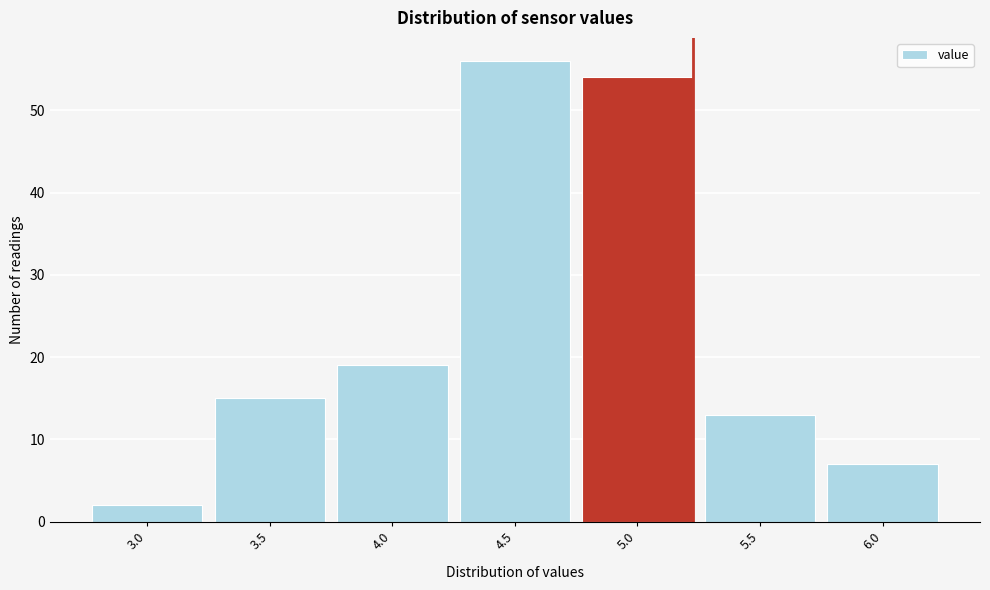

Reading left to right, what are all the values shown in this chart?

2	15	19	56	54	13	7